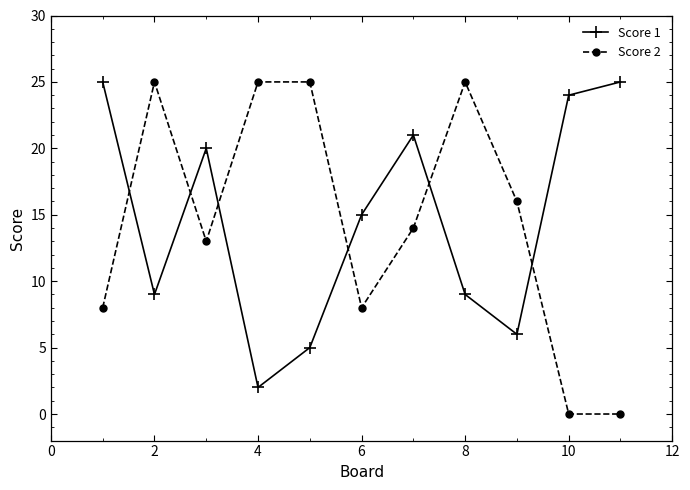

What is the sum of all Score 2 values?

159